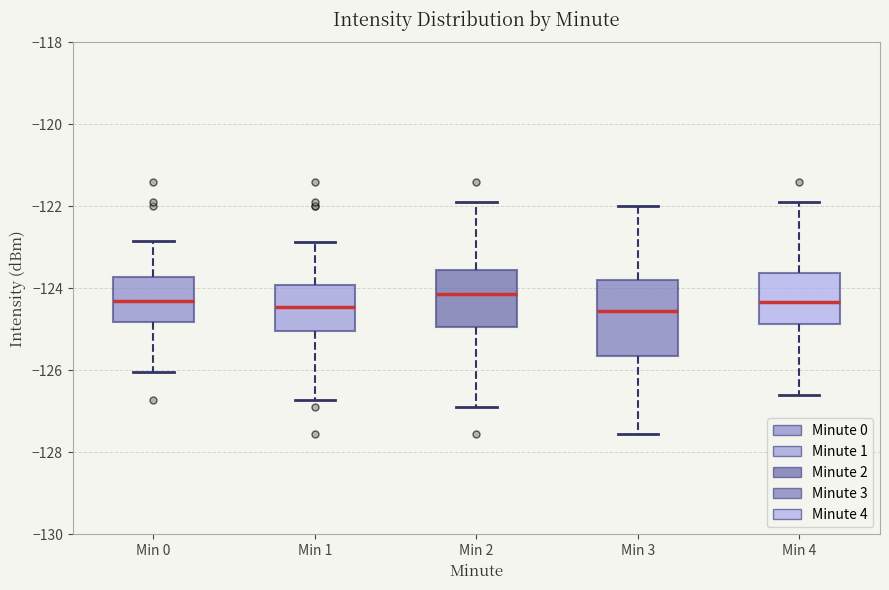

Which box is the tallest, from its lower edge to its upper edge?

Min 3